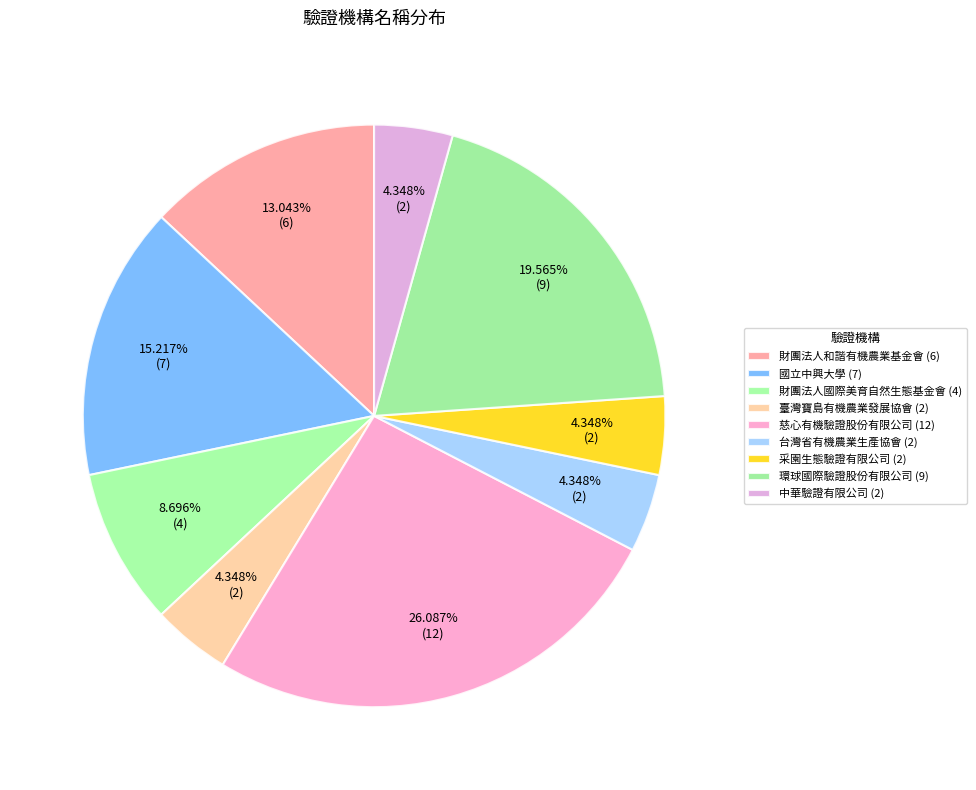

To the nearest percent, what is the average slice percentage?

11%